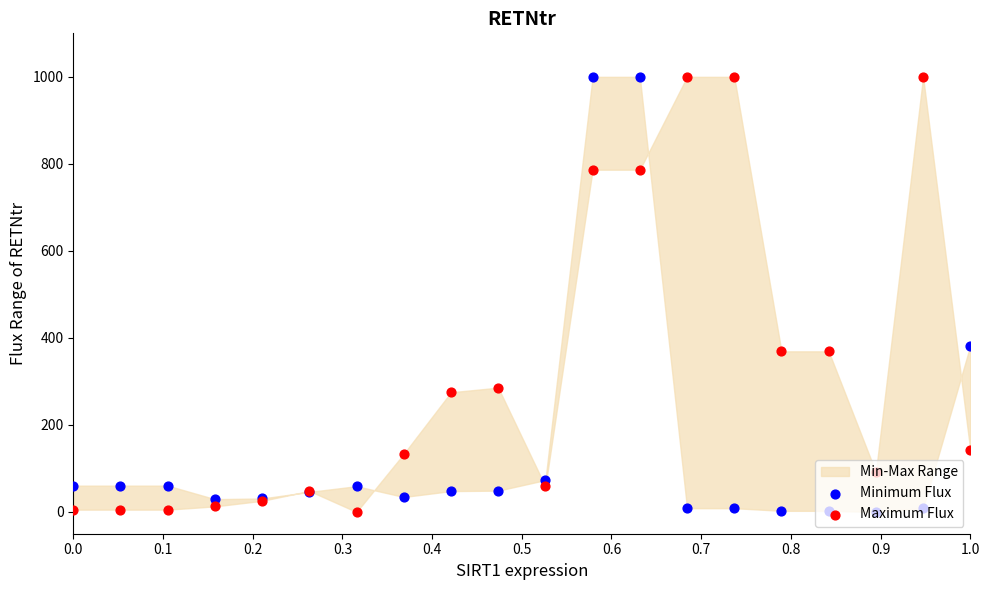

What is the total value across all series at 1.0?

524.1